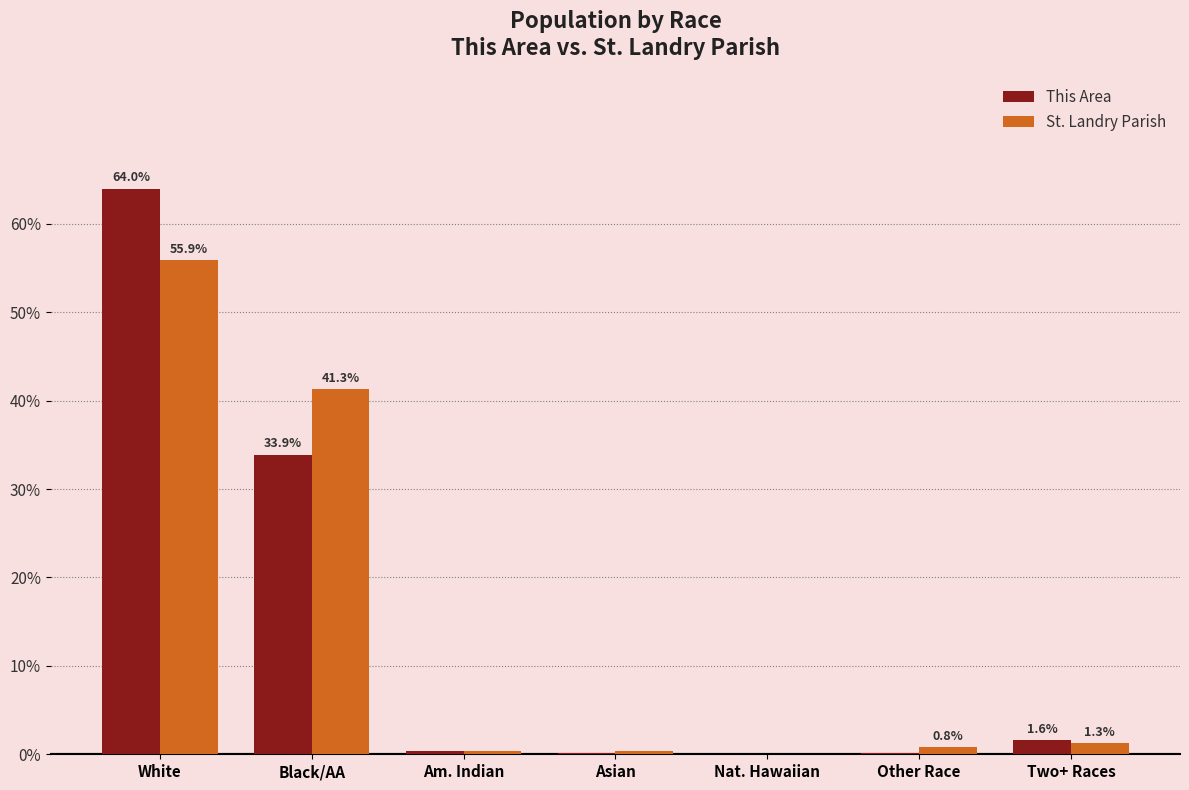

The St. Landry Parish series shows 1.3 at Two+ Races. True or false?

True